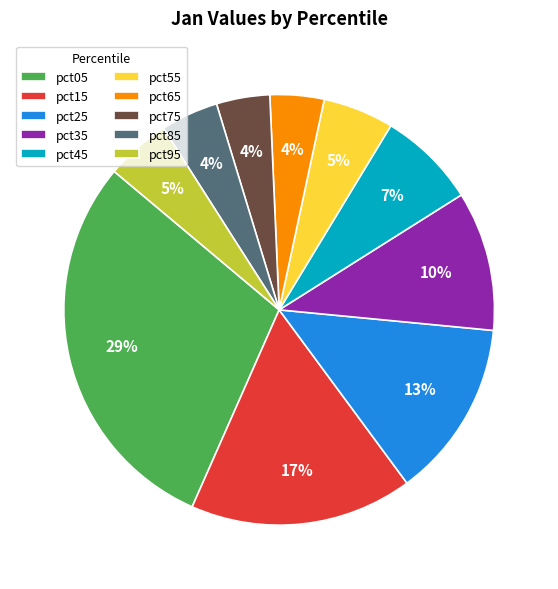

Does pct55 account for over 50% of the chart?

No